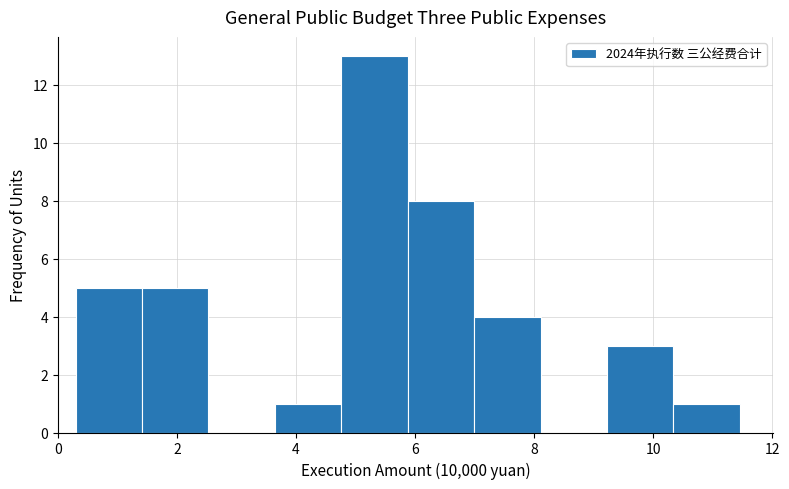

Which range on the x-axis has the tallest bar?

4.8 to 5.8